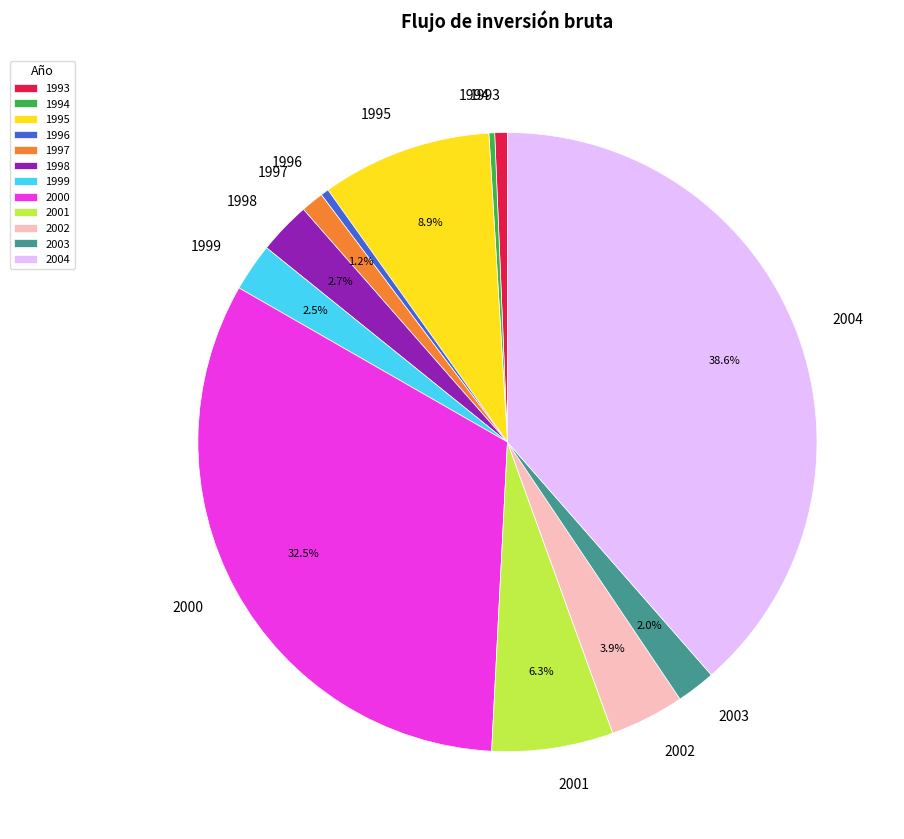

How much of the chart is everything except 1998?

97.3%